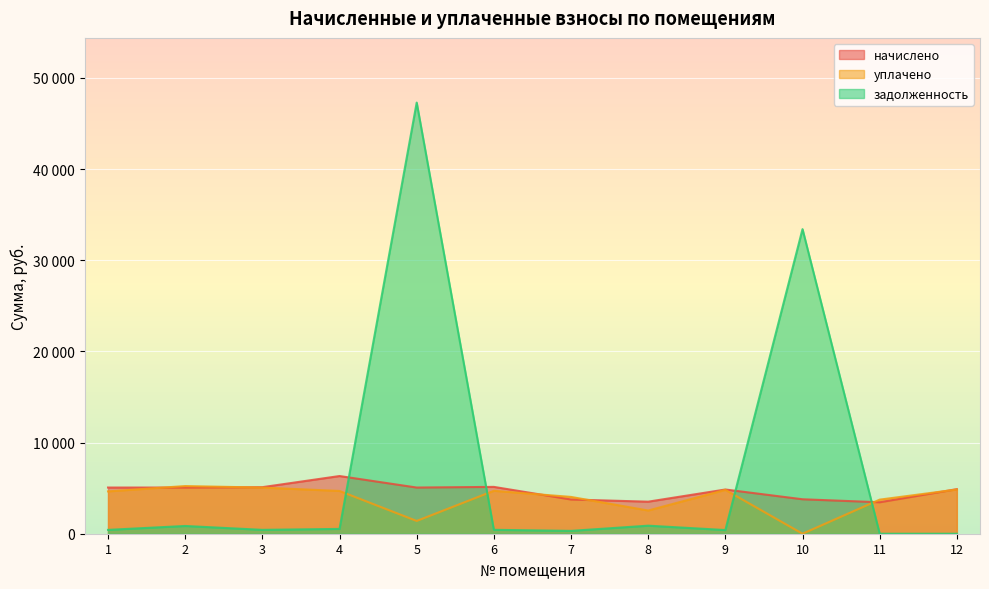

In задолженность, how many points are higher than both neighbors (excluding endpoints)?

4